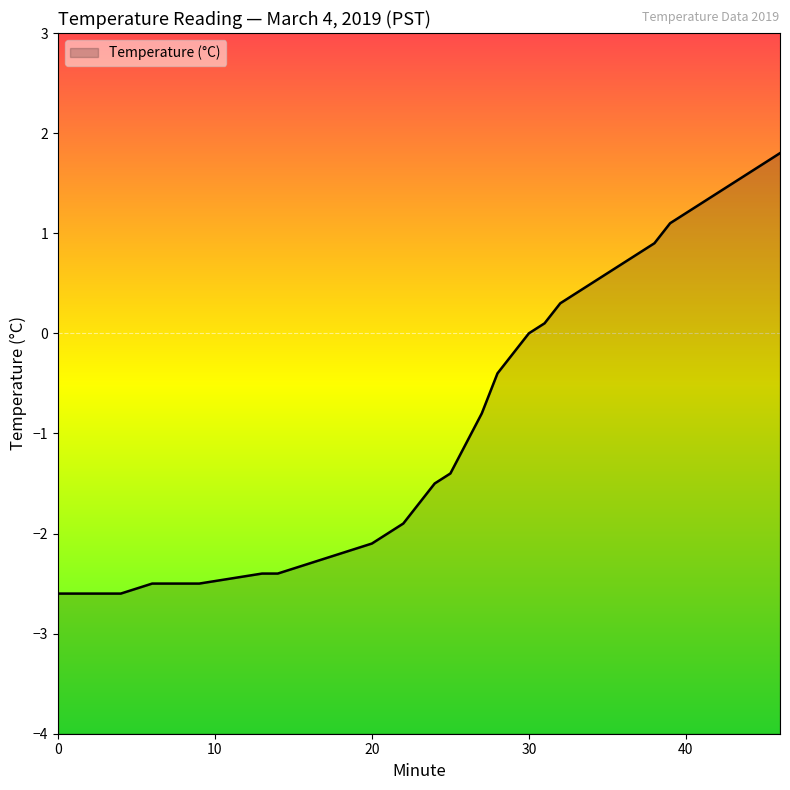

How many positive values are there?

16